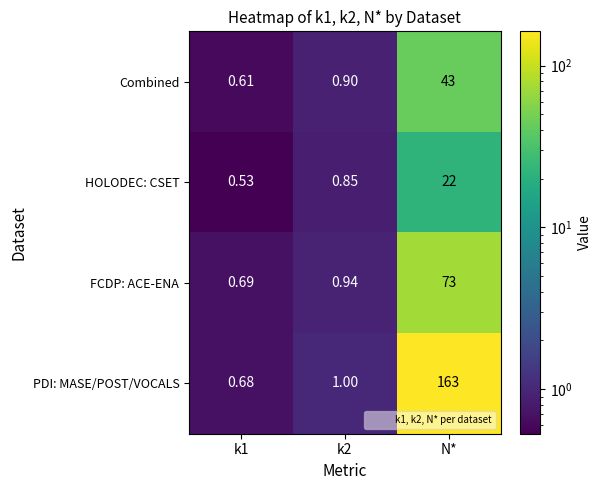

At how many categories does at least one series exceed 79?

1